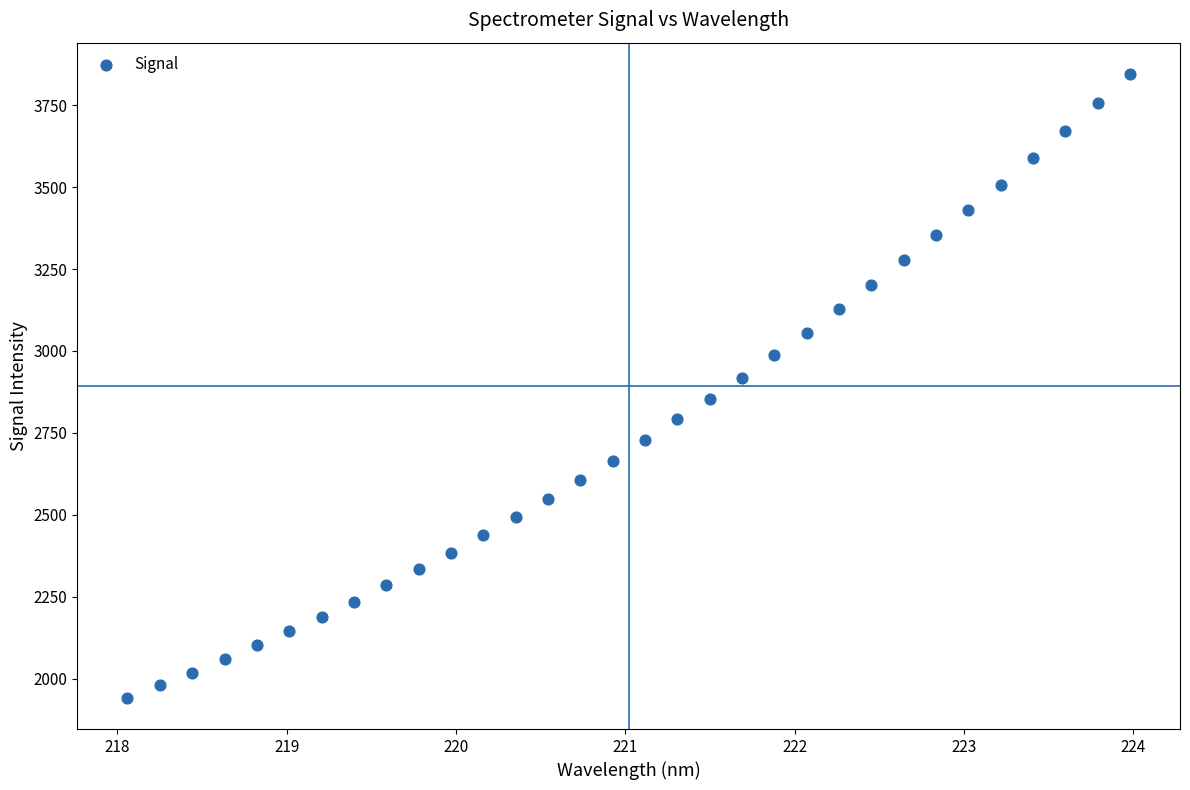

What is the range of X values (max minus min)?

5.9